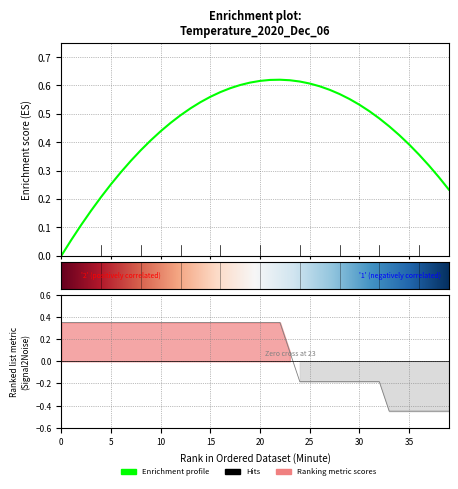

How many values are below 0?

16